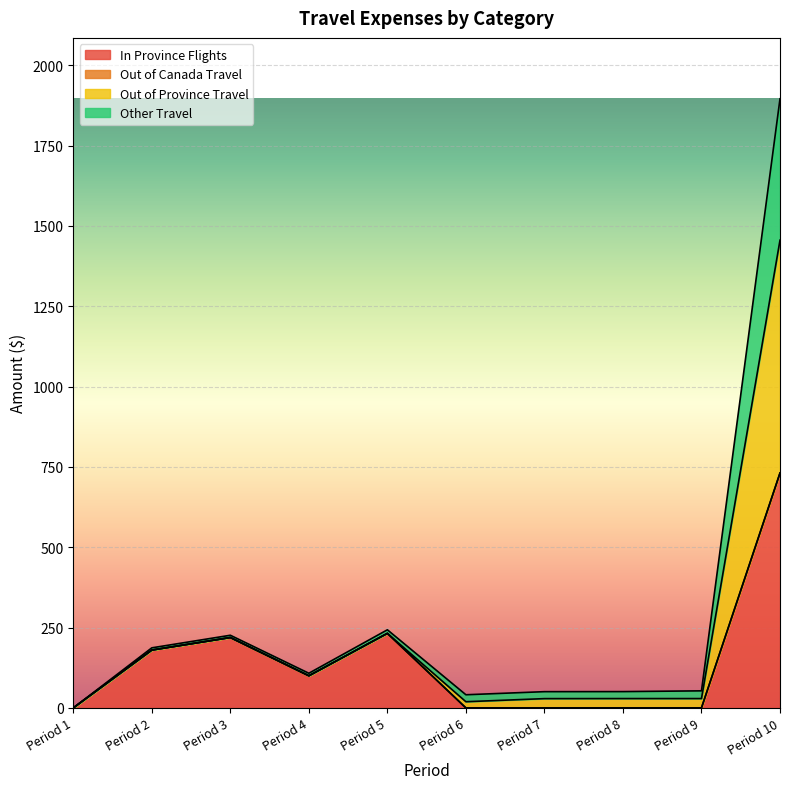

At which label does In Province Flights reach its peak?

Period 10